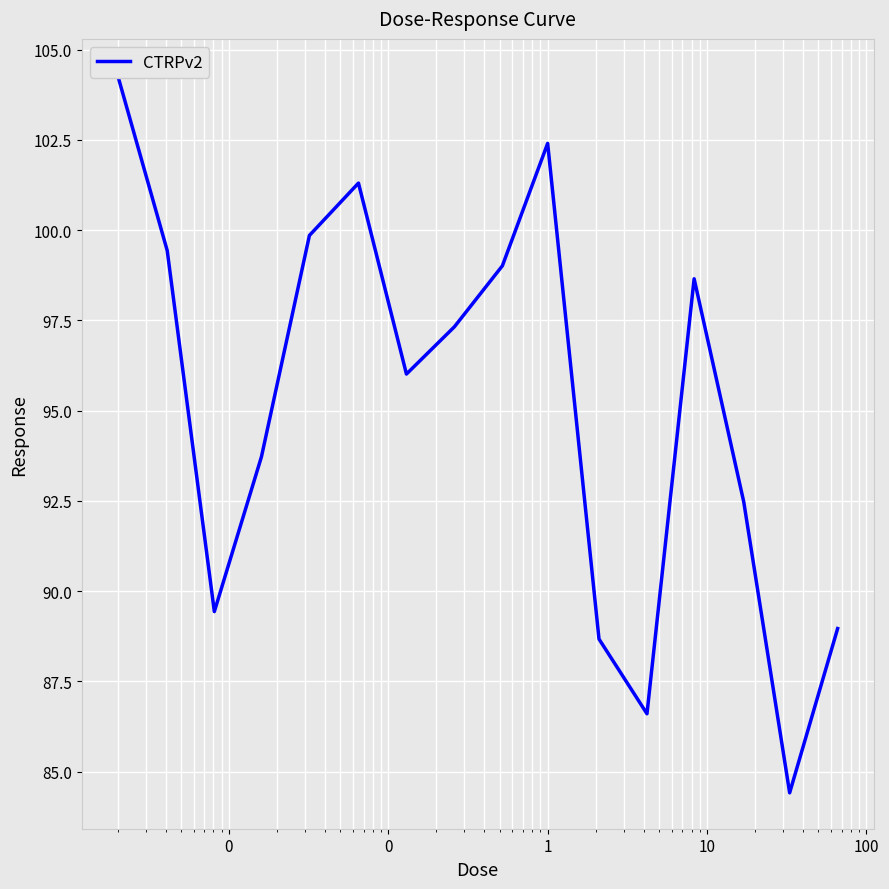

How many values exceed 97?

8